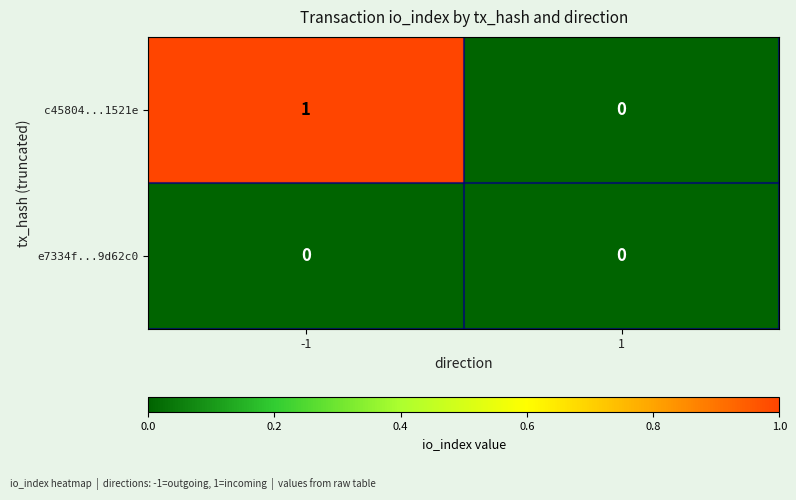

Count the number of data series in this chart.

2